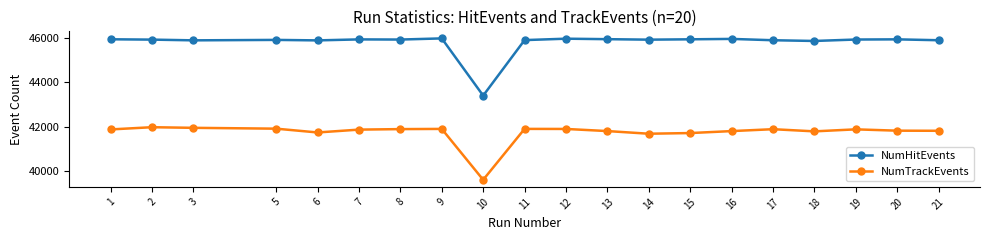

True or false: NumHitEvents and NumTrackEvents intersect in this chart.

False